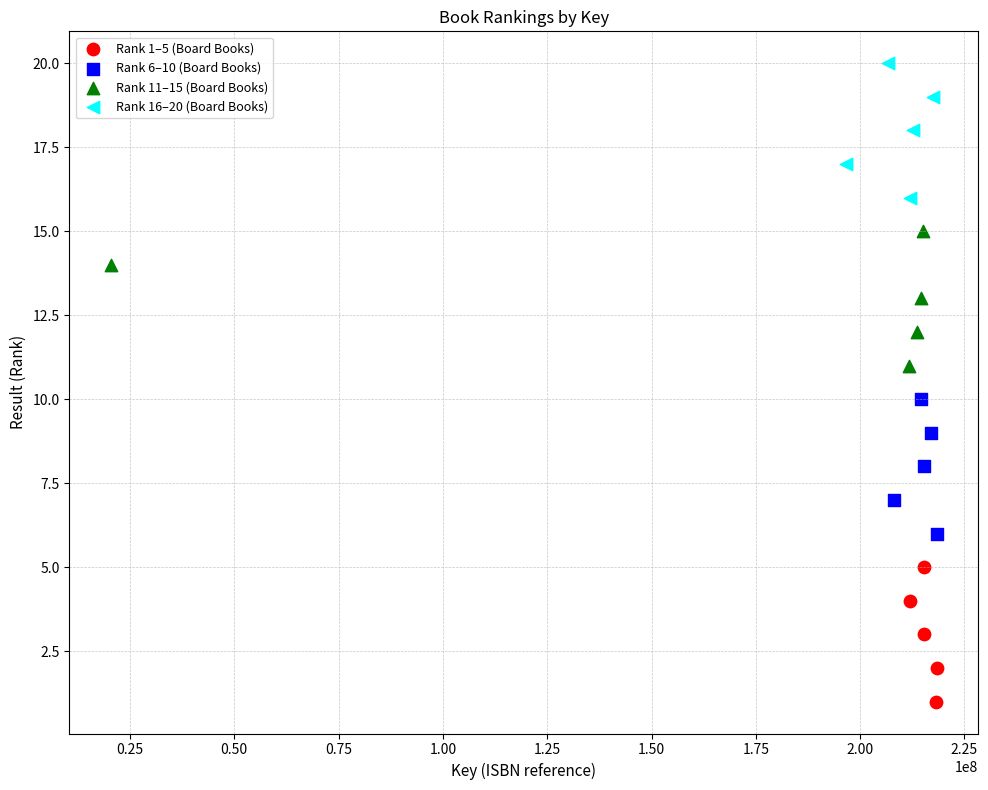

Which series contains the highest Y value?

Rank 16–20 (Board Books)